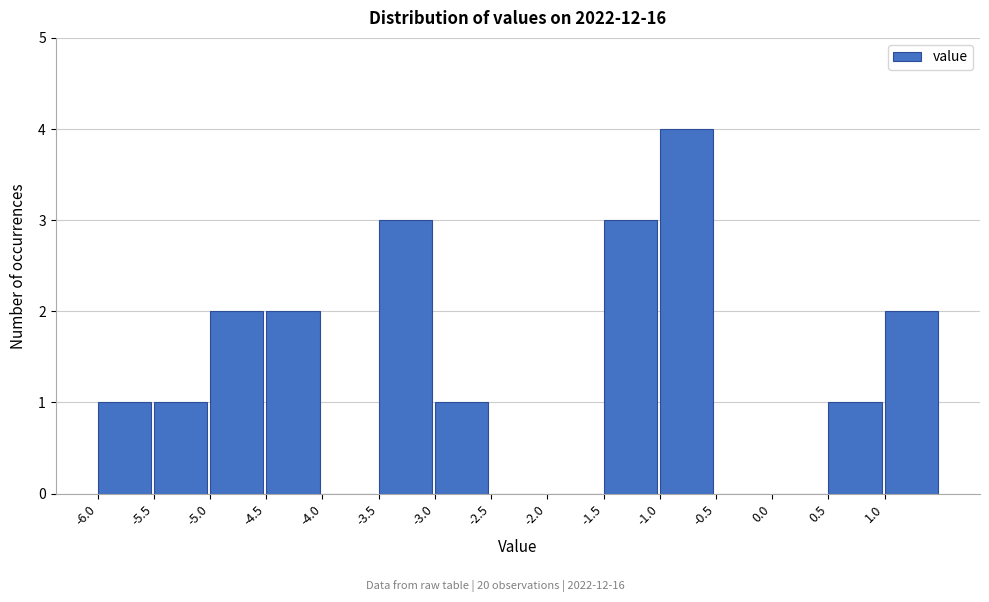

Which range on the x-axis has the tallest bar?

-1.0 to -0.5